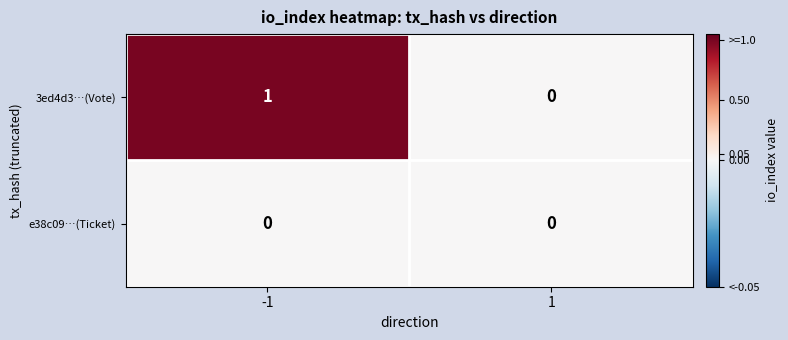

True or false: e38c09…(Ticket) has a value of 0 at -1.

True